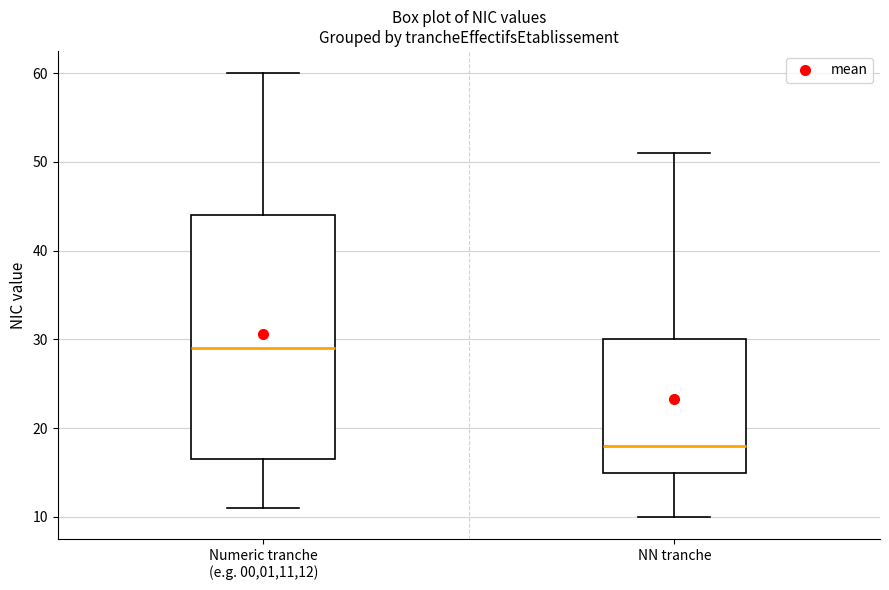

Comparing the boxes themselves (not the whiskers), which one is the tallest?

Numeric tranche (e.g. 00,01,11,12)